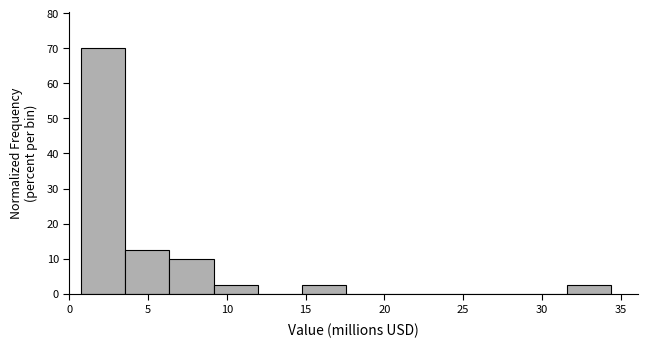

Over which range of the x-axis is the bar tallest?

0.5 to 3.5